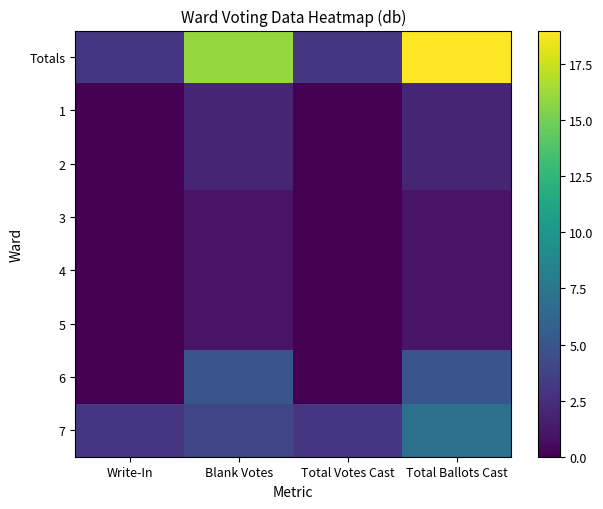

Which category has the lowest value across all series?

Write-In